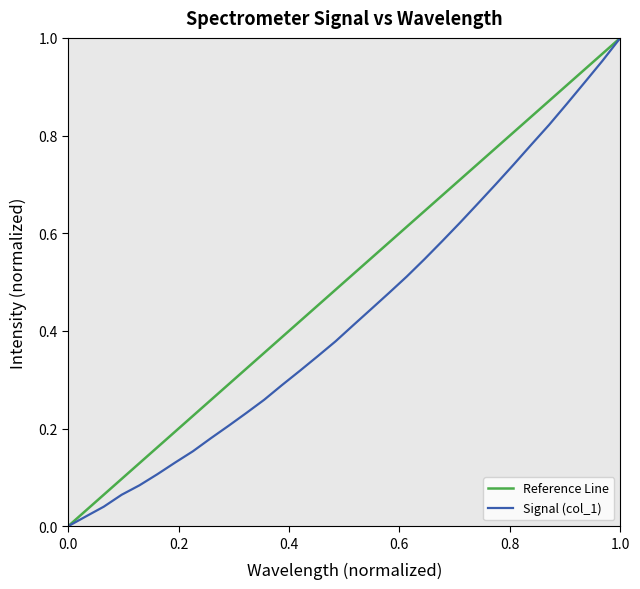

What is the difference between the maximum and minimum values?

1.0